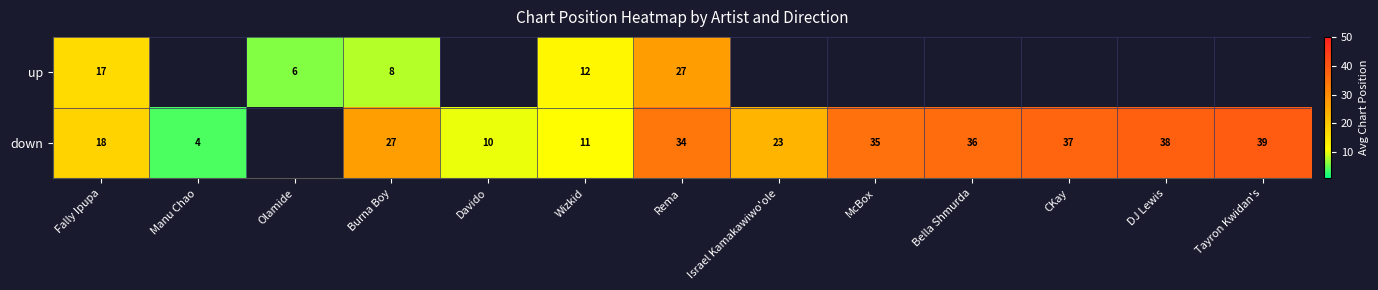

At Fally Ipupa, list the series in order from smallest to largest.

up, down